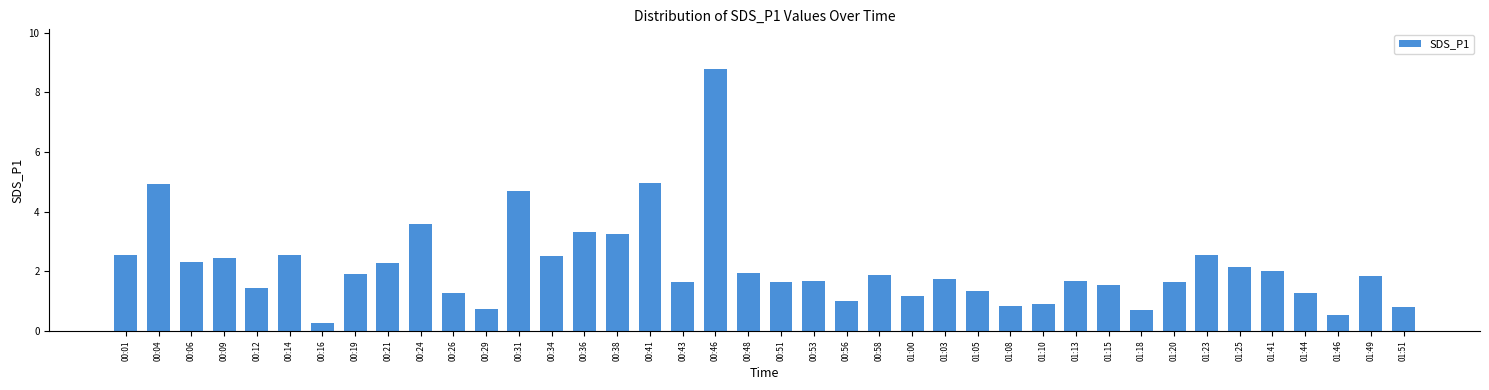

What is the average value?

2.2